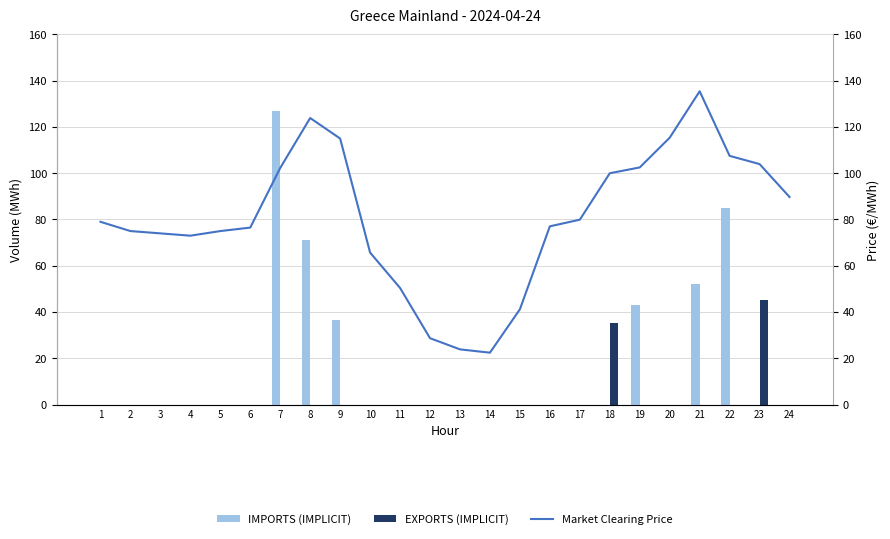

Reading right to left, extract all data points from this chart.

IMPORTS (IMPLICIT): 24=0.0	23=0.0	22=85.0	21=52.1	20=0.0	19=43.2	18=0.0	17=0.0	16=0.0	15=0.0	14=0.0	13=0.0	12=0.0	11=0.0	10=0.0	9=36.5	8=71.3	7=126.7	6=0.0	5=0.0	4=0.0	3=0.0	2=0.0	1=0.0
EXPORTS (IMPLICIT): 24=0.0	23=45.3	22=0.0	21=0.0	20=0.0	19=0.0	18=35.1	17=0.0	16=0.0	15=0.0	14=0.0	13=0.0	12=0.0	11=0.0	10=0.0	9=0.0	8=0.0	7=0.0	6=0.0	5=0.0	4=0.0	3=0.0	2=0.0	1=0.0
Market Clearing Price: 24=89.7	23=104.0	22=107.5	21=135.4	20=115.4	19=102.5	18=100.0	17=79.9	16=77.0	15=41.2	14=22.4	13=23.9	12=28.7	11=50.4	10=65.7	9=115.0	8=123.9	7=102.3	6=76.5	5=75.0	4=73.0	3=74.0	2=75.0	1=79.0